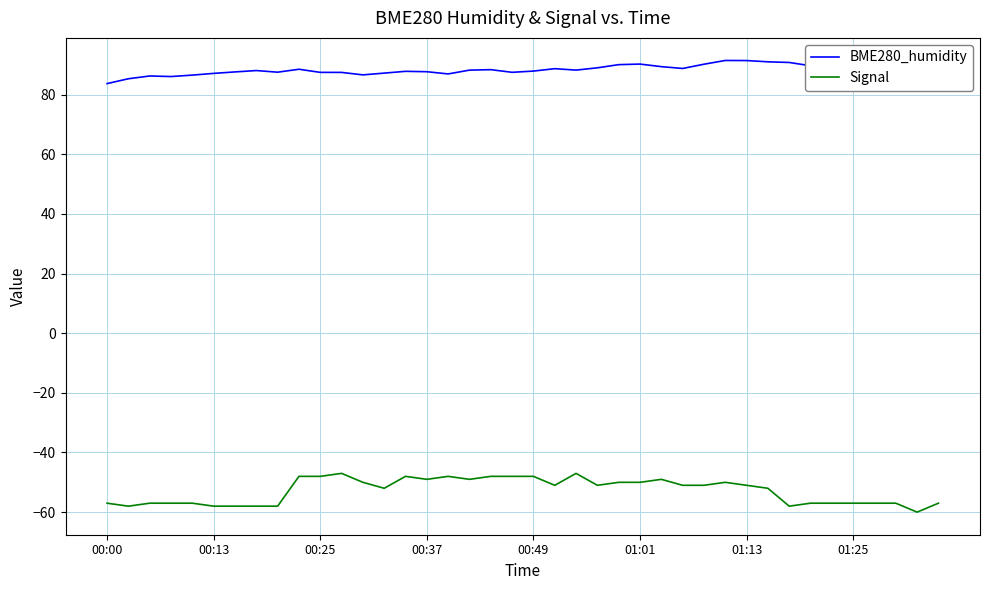

Which series has the largest total across all categories?

BME280_humidity